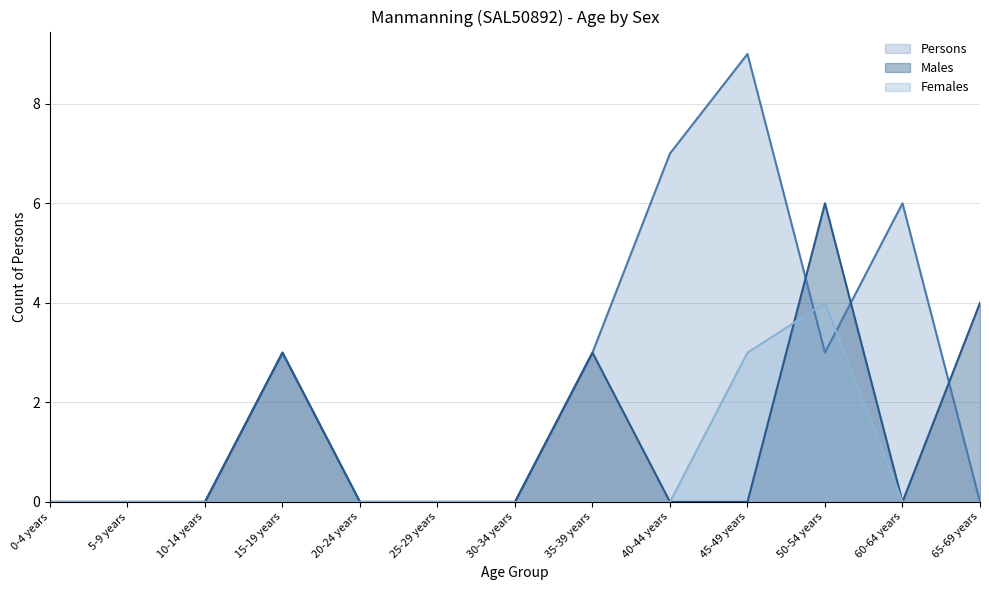

Reading left to right, what are all the values shown in this chart?

Males: 0	0	0	3	0	0	0	3	0	0	6	0	4
Females: 0	0	0	0	0	0	0	0	0	3	4	0	0
Persons: 0	0	0	3	0	0	0	3	7	9	3	6	0